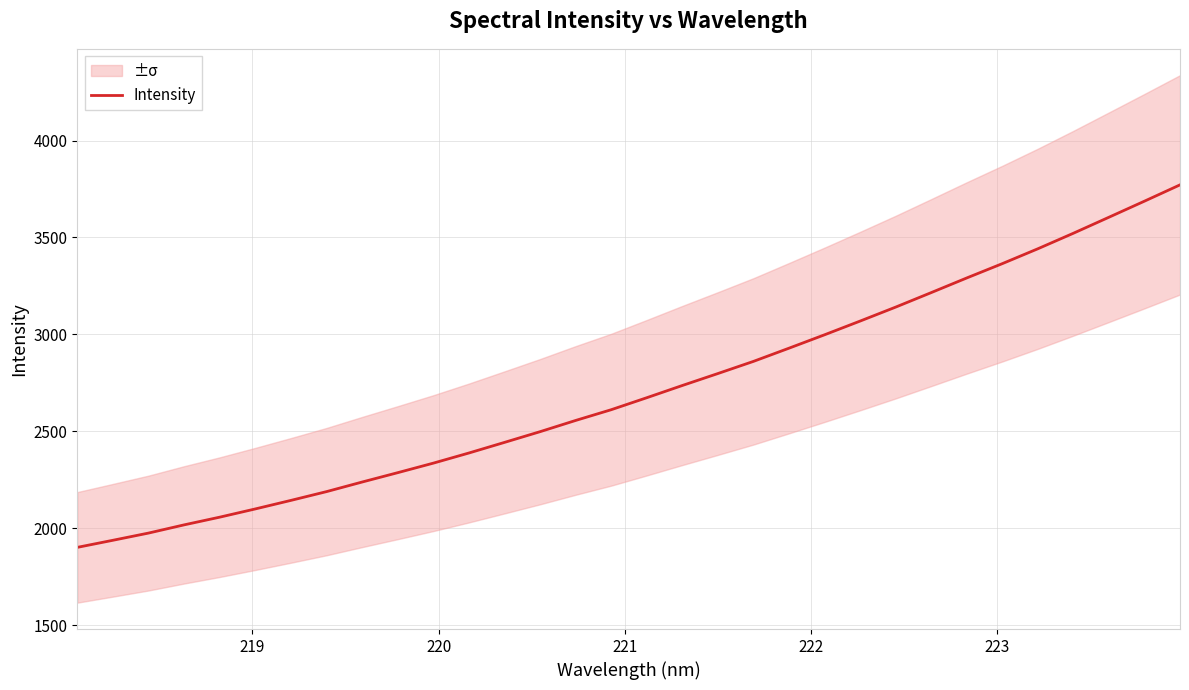

What is the highest value of the Intensity series?

3771.3